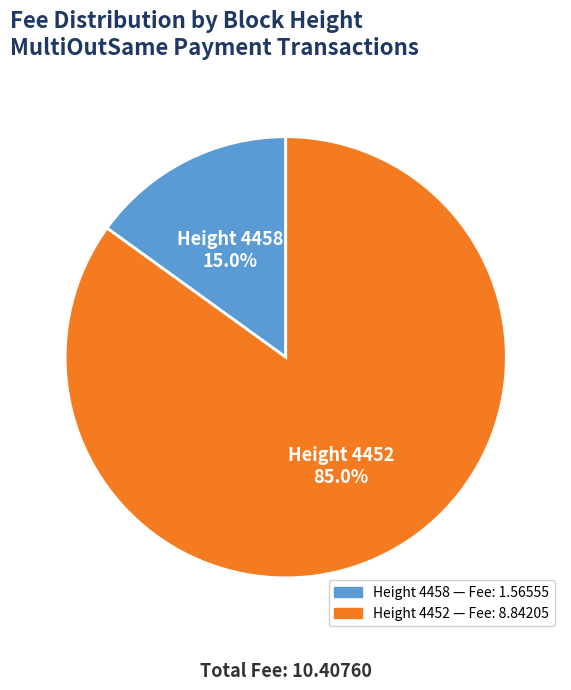

Is there a majority slice in this chart?

Yes